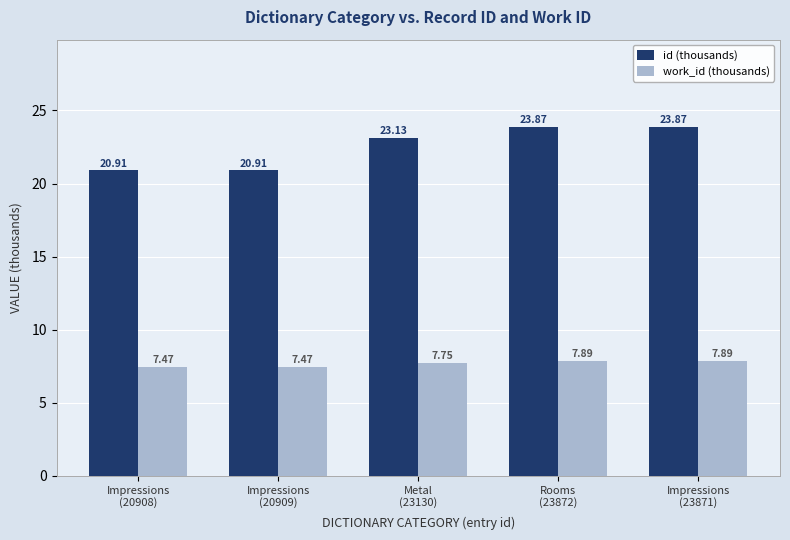

Rank the series at Impressions
(23871) from lowest to highest value.

work_id (thousands), id (thousands)